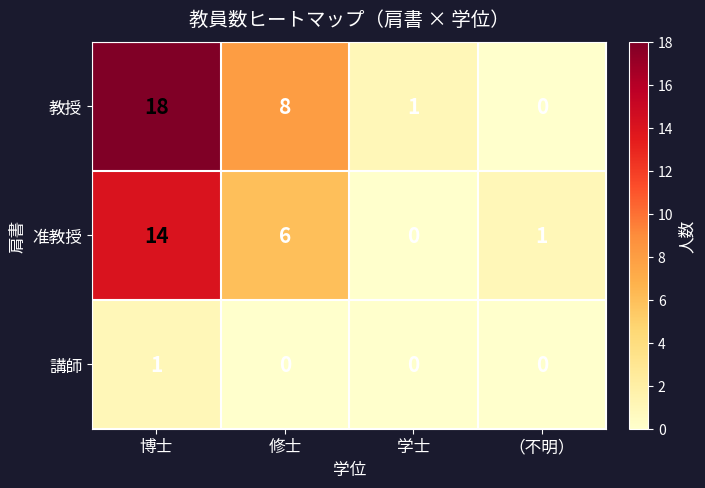

Reading left to right, list all the values displayed in this chart.

教授: 18	8	1	0
准教授: 14	6	0	1
講師: 1	0	0	0